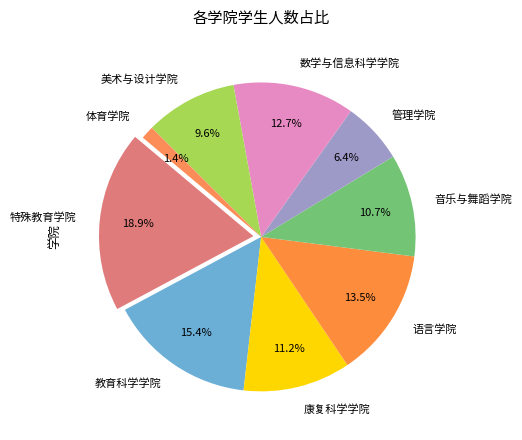

Do 管理学院 and 美术与设计学院 together represent more than half of the pie?

No